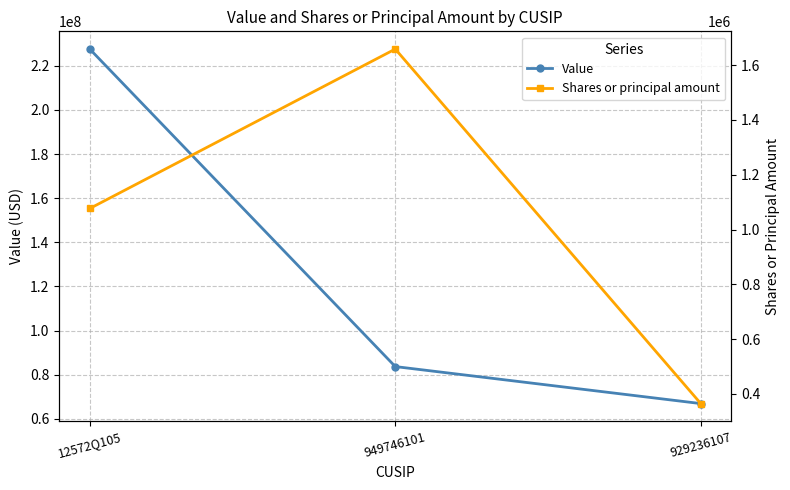

What is the difference between the second highest and minimum values in the Value series?

16775000